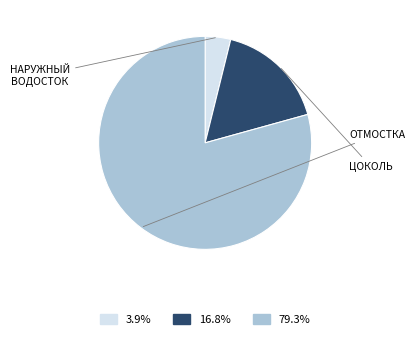

Is there a majority slice in this chart?

Yes